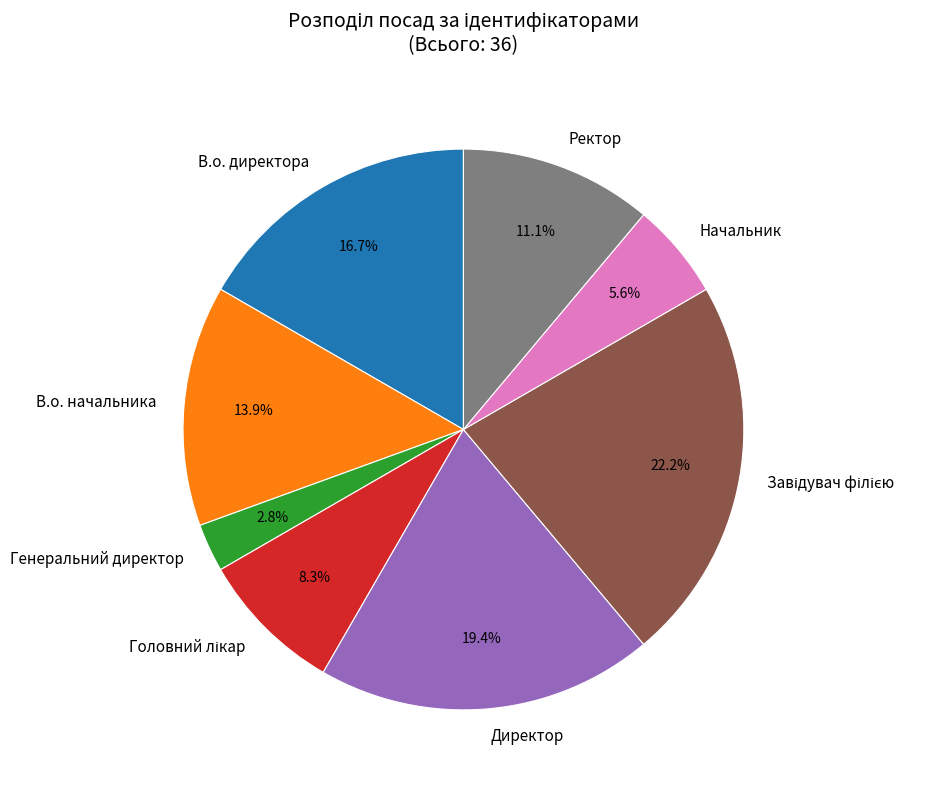

How many slices are in this pie chart?

8